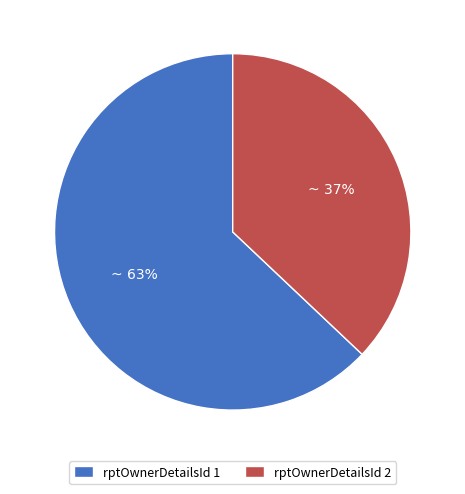

Which category has the biggest portion of the pie?

rptOwnerDetailsId 1